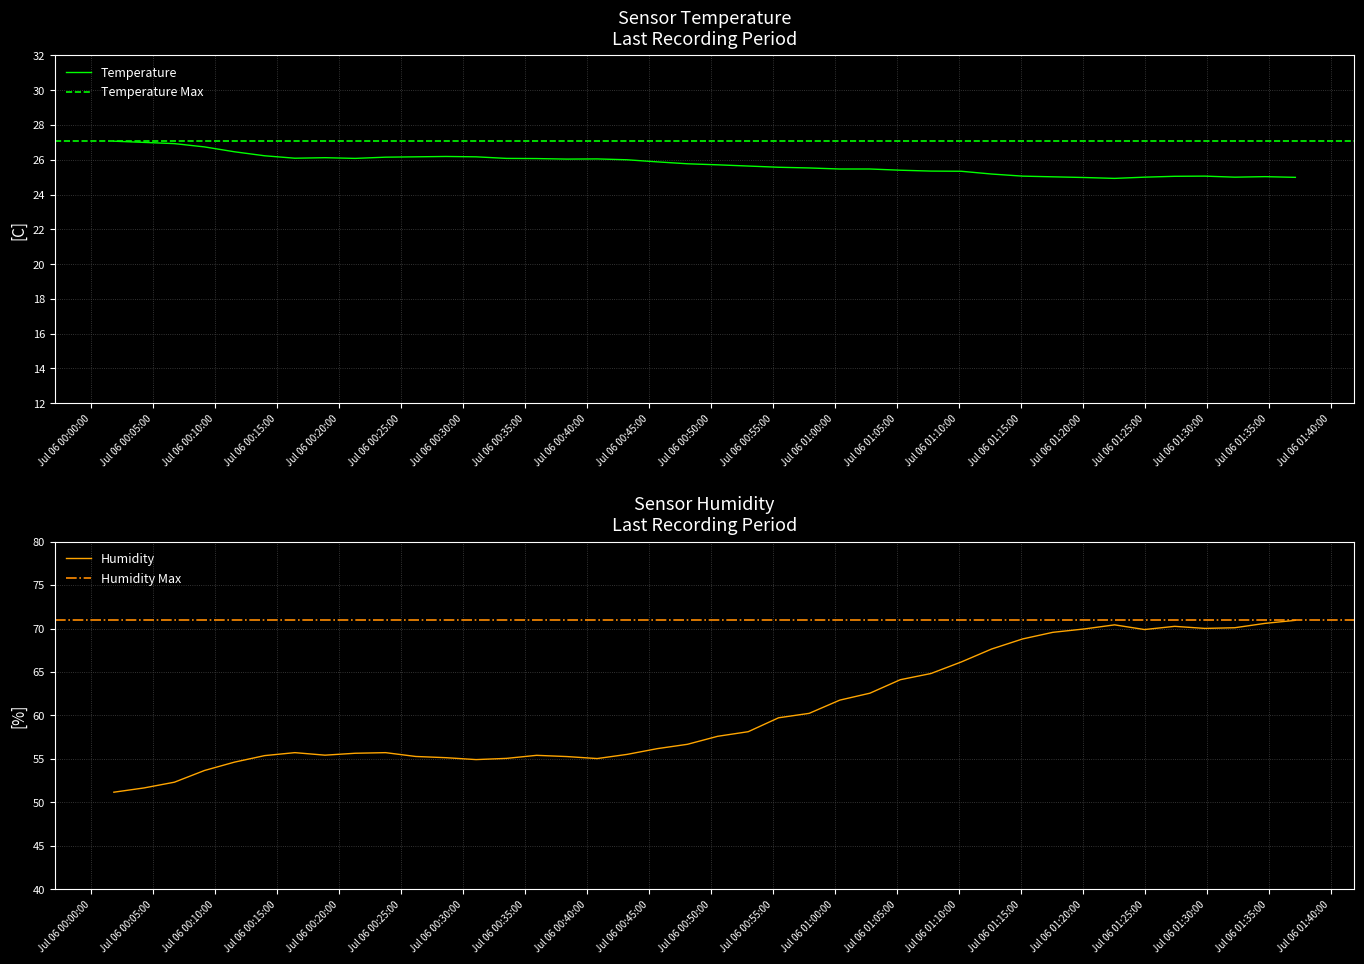

What is the highest value of the Temperature series?

27.1